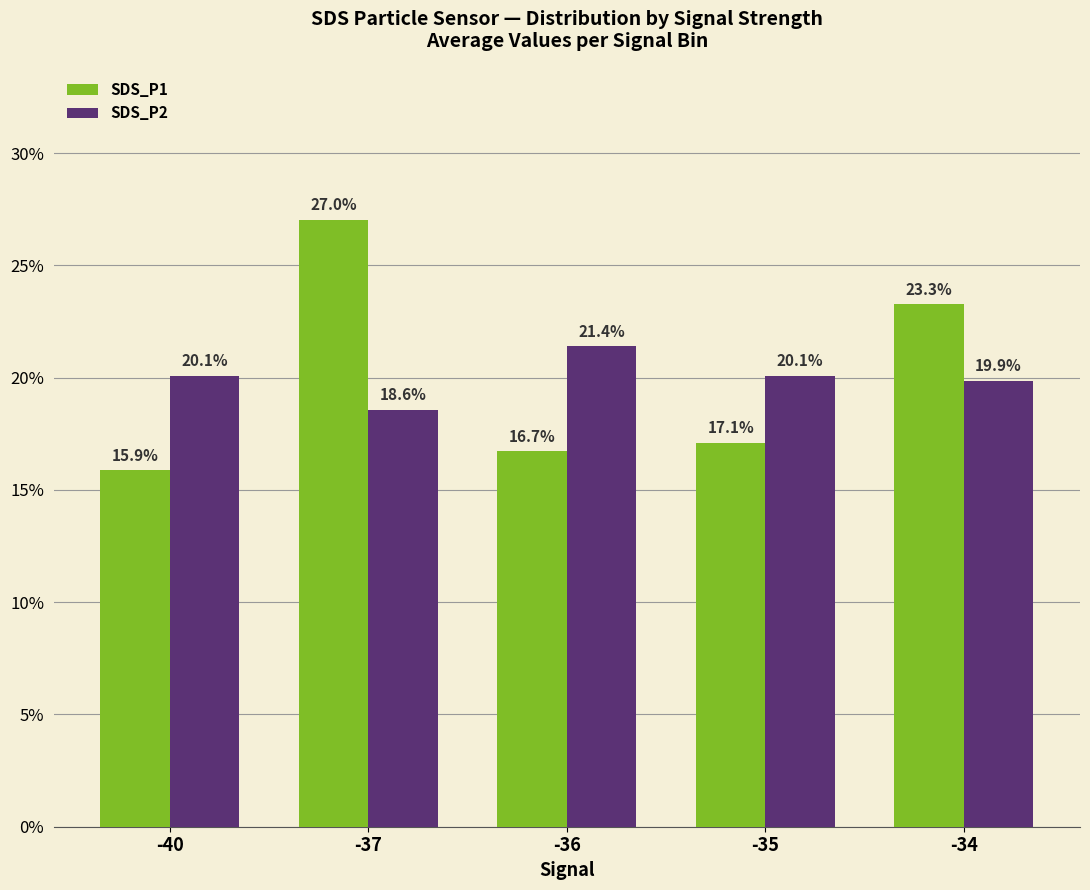

Count the number of categories in the chart.

5